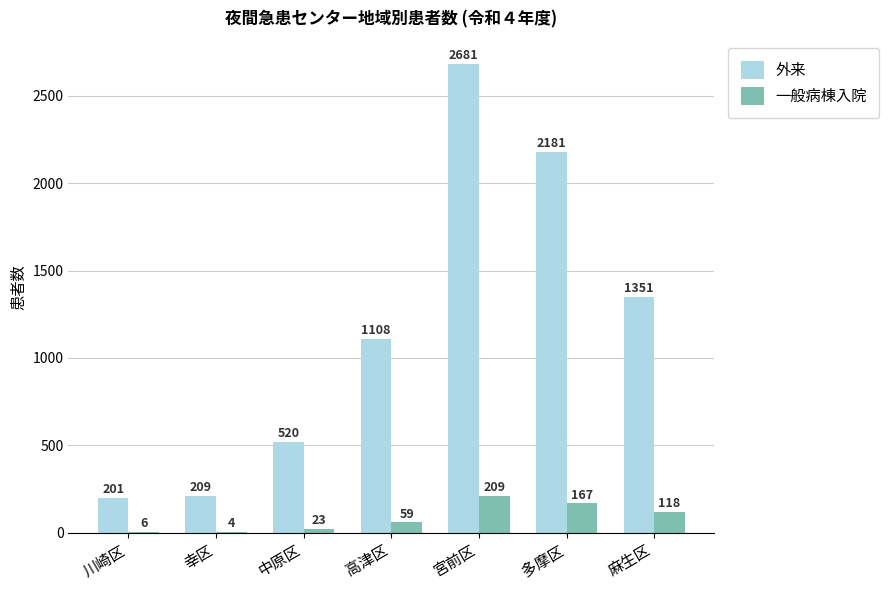

What is the approximate value of 外来 at 麻生区?

1351